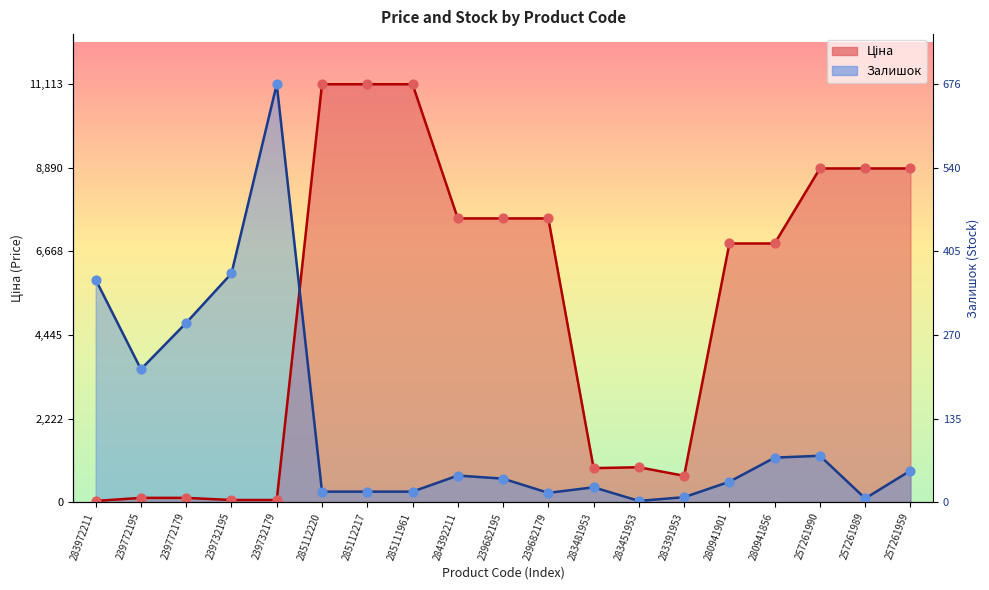

At which category is the sum across all series the highest?

285112220